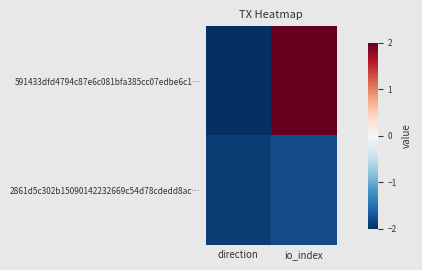

At io_index, list the series in order from largest to smallest.

591433dfd4794c87e6c081bfa385cc07edbe6c1…, 2861d5c302b15090142232669c54d78cdedd8ac…